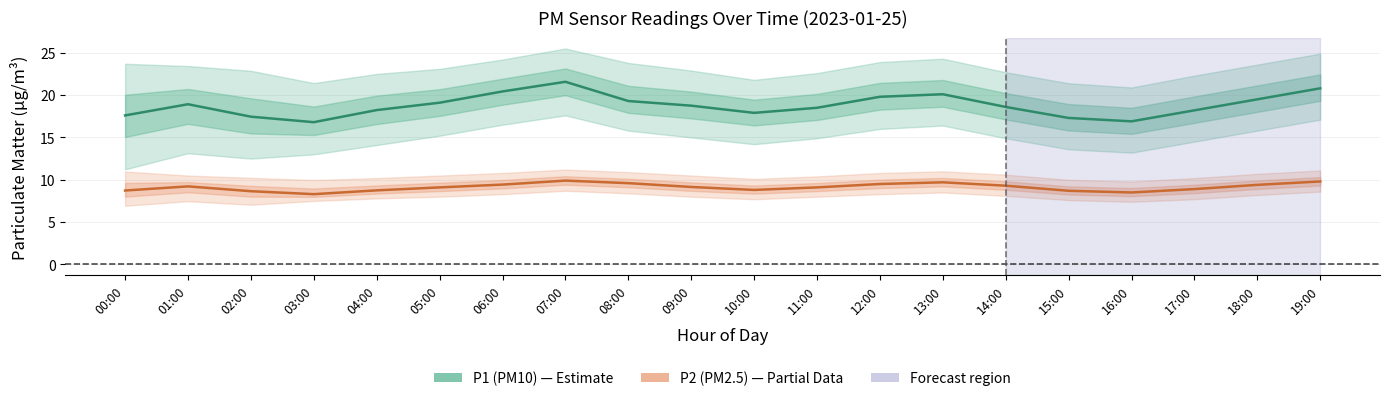

Reading left to right, transcribe all the data shown in this chart.

P1 (PM10): 17.6	18.9	17.4	16.8	18.2	19.1	20.4	21.6	19.3	18.8	17.9	18.5	19.8	20.1	18.6	17.3	16.9	18.2	19.5	20.8
P2 (PM2.5): 8.7	9.2	8.7	8.3	8.8	9.1	9.4	9.9	9.6	9.2	8.8	9.1	9.5	9.7	9.3	8.7	8.5	8.9	9.4	9.8